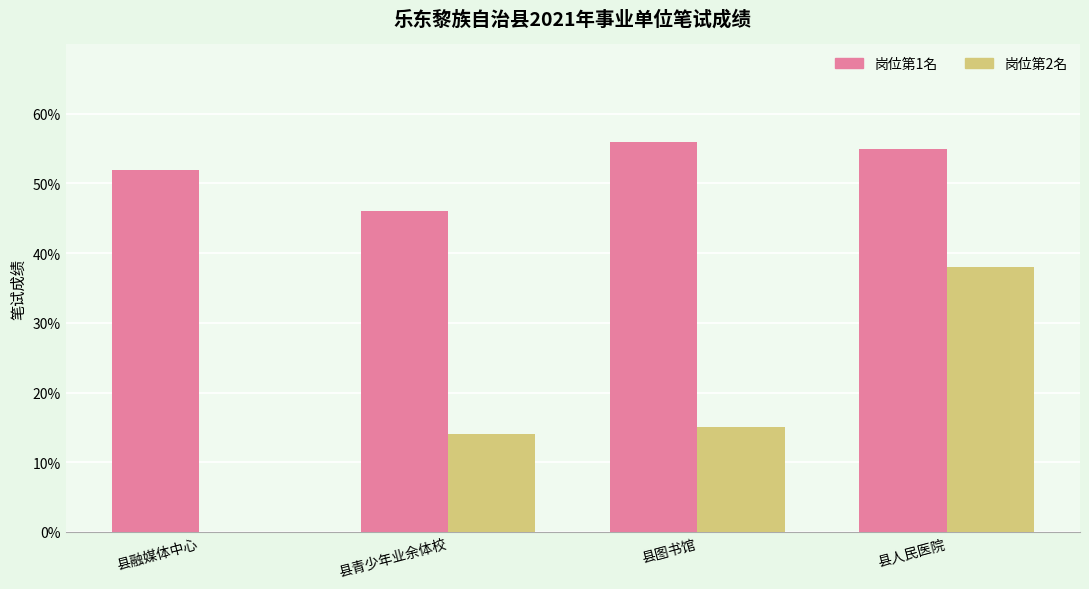

What is the change in value from 县融媒体中心 to 县青少年业余体校?

-6